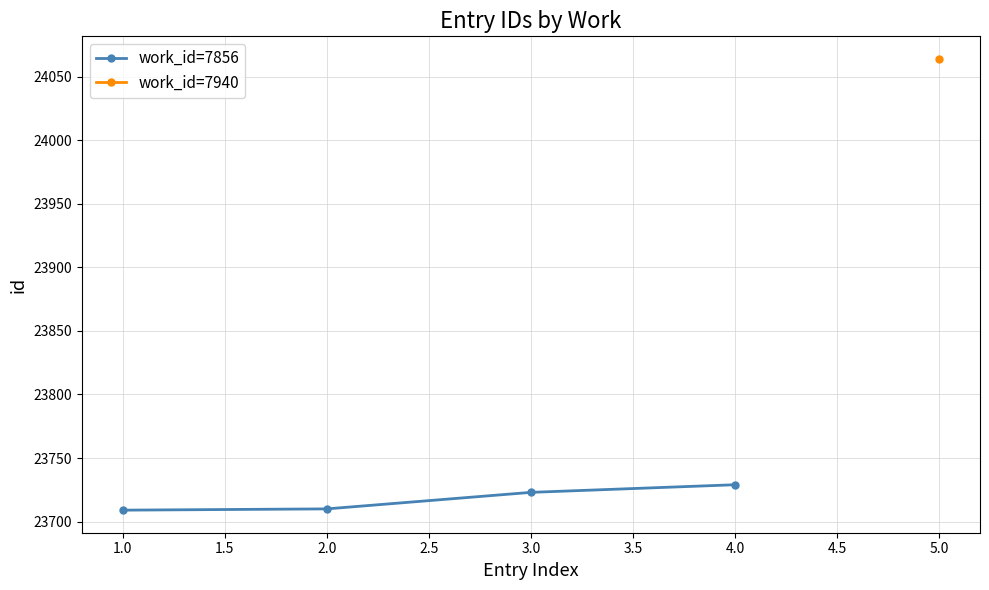

What is the value of the work_id=7856 point at the 3rd from the left?

23723